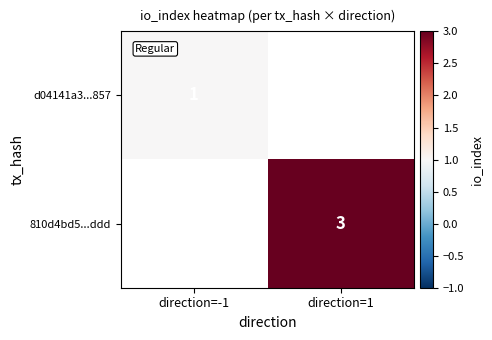

True or false: 810d4bd5...ddd has a value of 3 at direction=1.

True